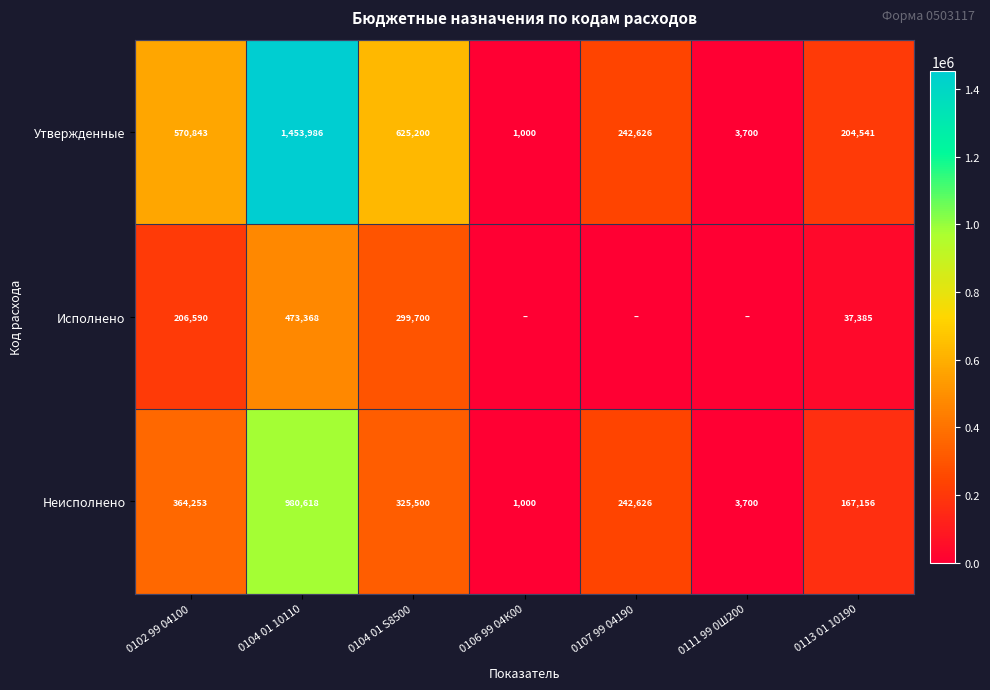

The value of Неисполнено at 0104 01 S8500 is 325500. True or false?

True